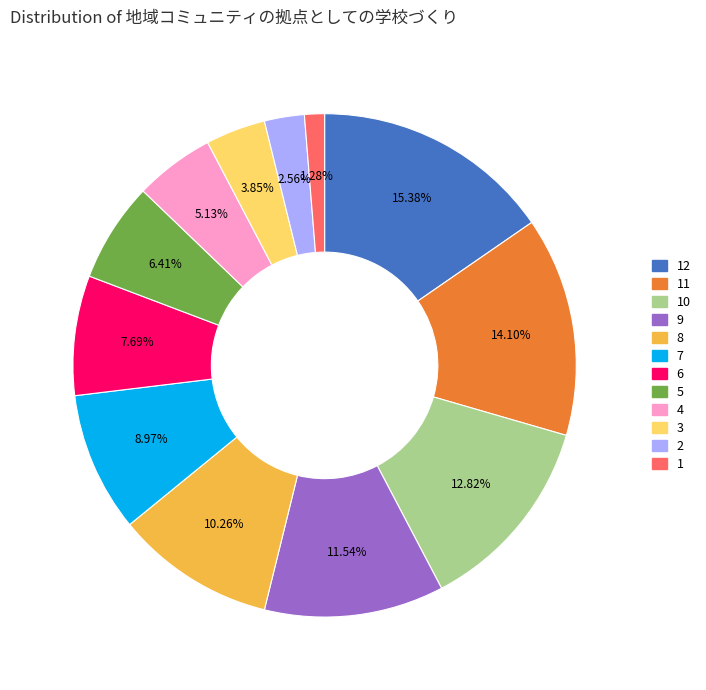

Does any single category account for the majority?

No